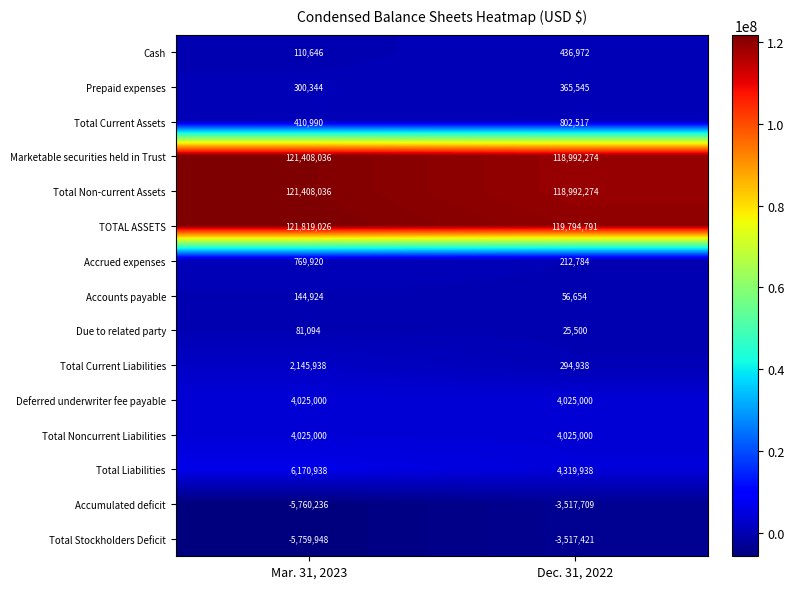

How many categories are shown in the chart?

2